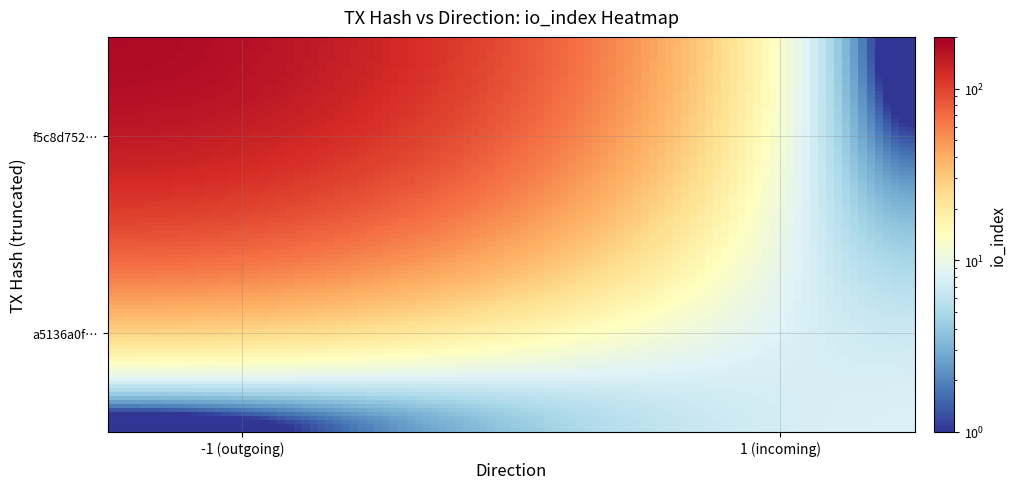

At how many categories does at least one series exceed 56?

1